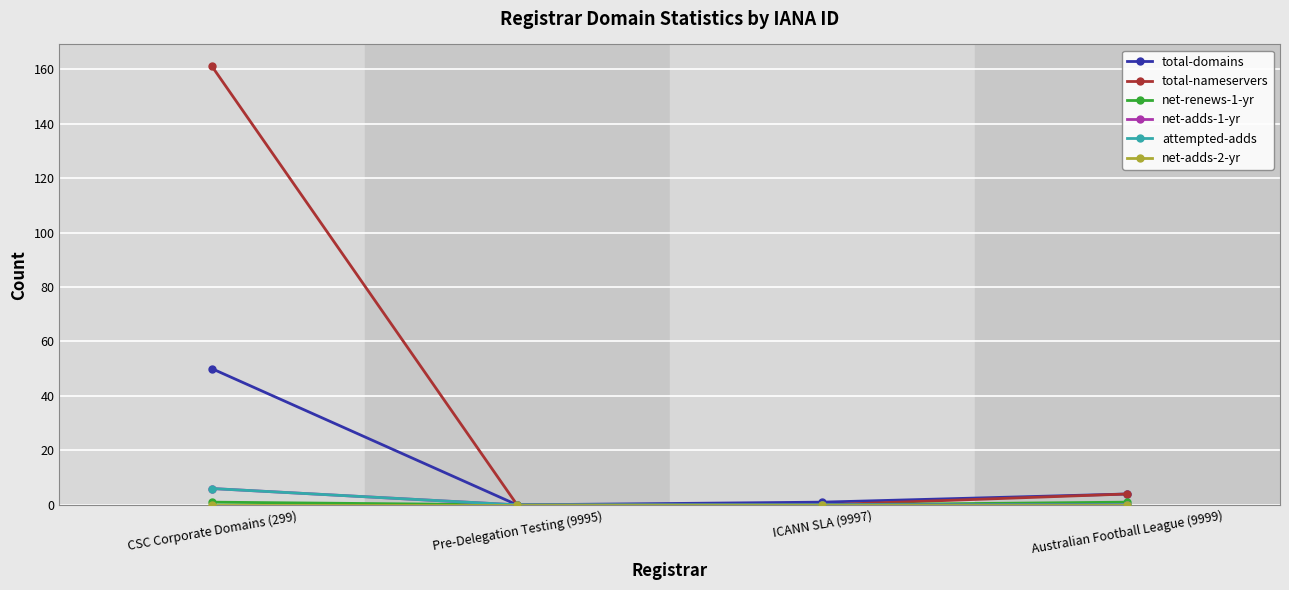

True or false: net-renews-1-yr and net-adds-2-yr intersect in this chart.

False